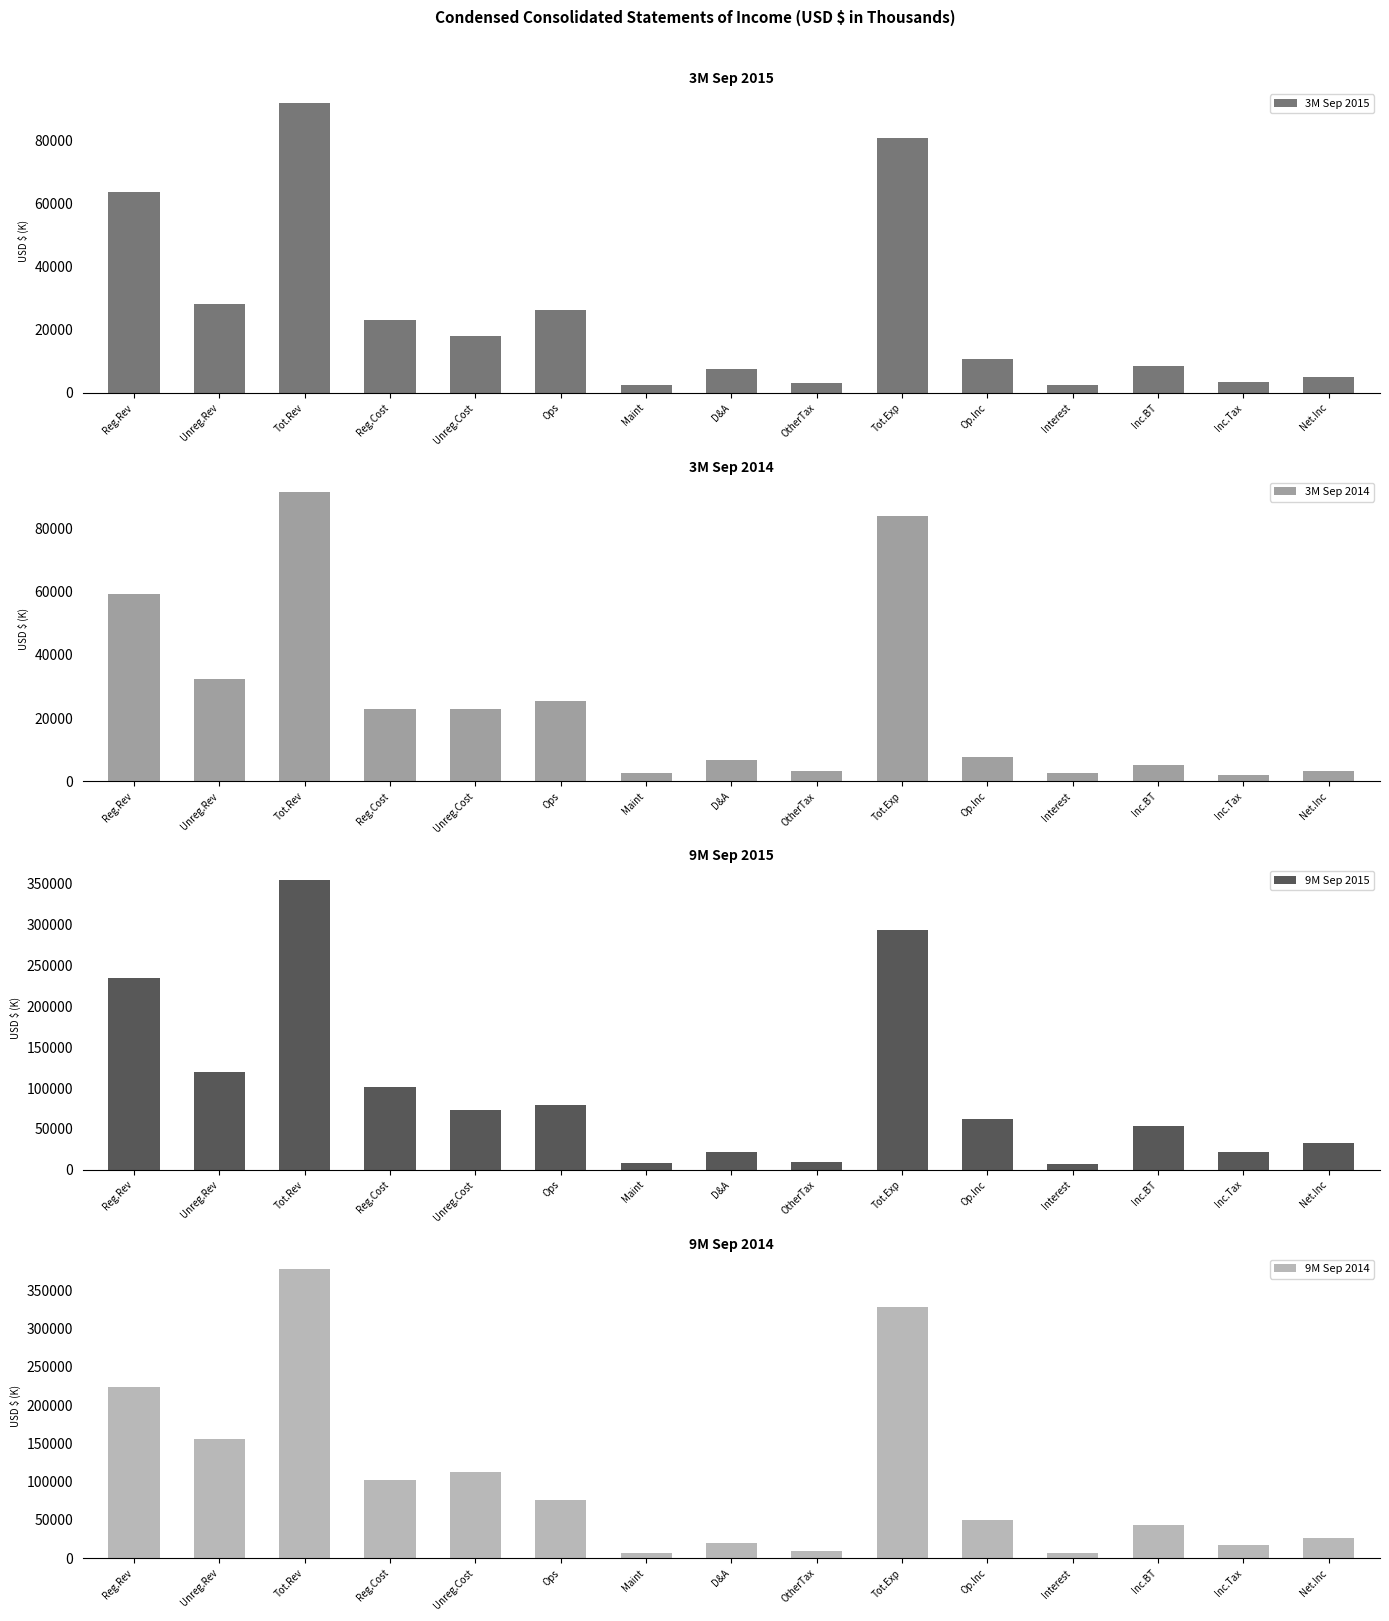

What is the sum of all 9M Sep 2015 values?

1474360